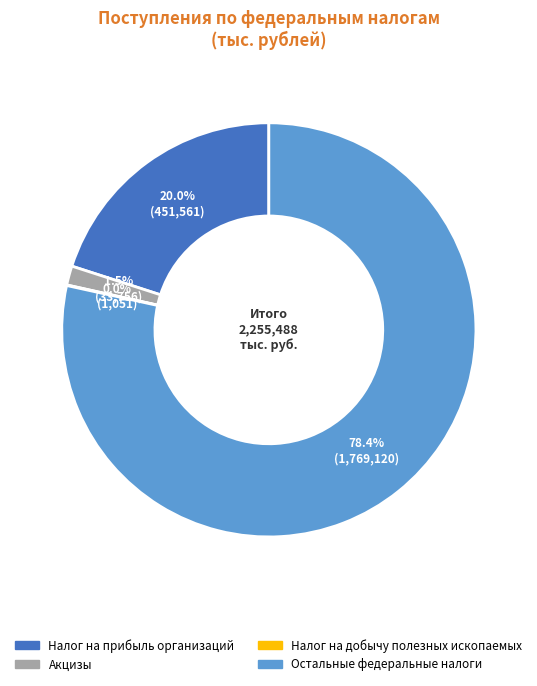

Does any single category account for the majority?

Yes